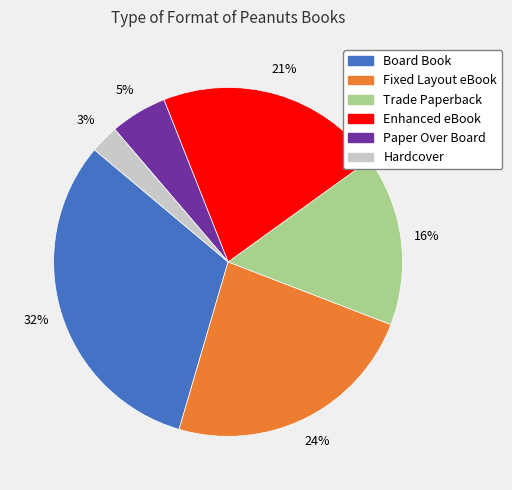

How many slices are in this pie chart?

6